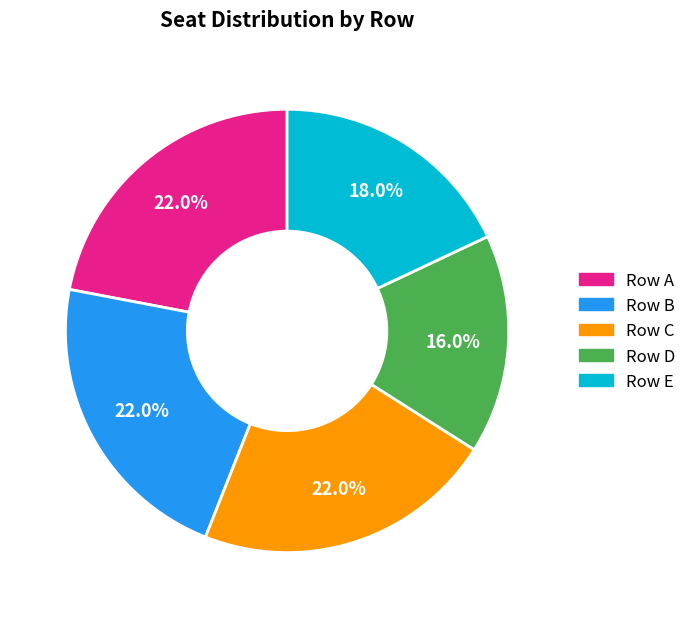

True or false: Row D accounts for 26% of the total.

False